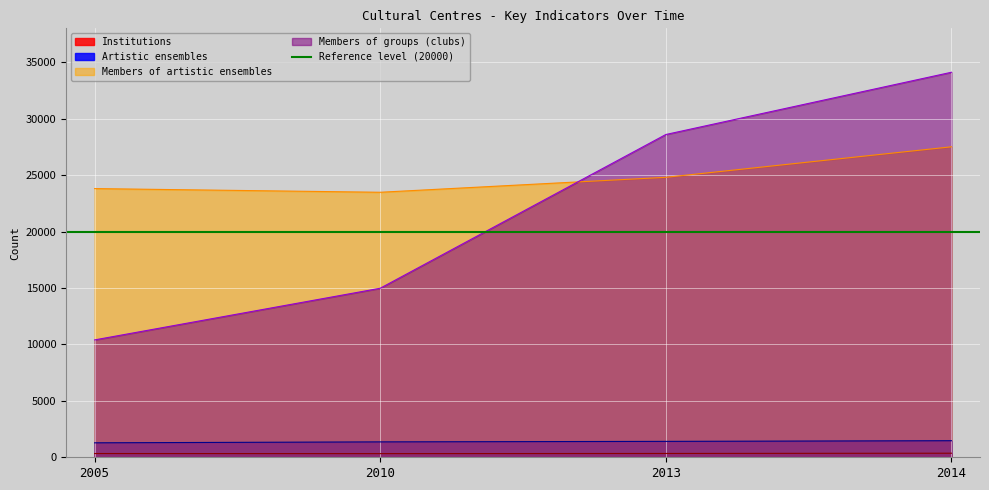

True or false: Members of groups (clubs) and Institutions intersect in this chart.

False